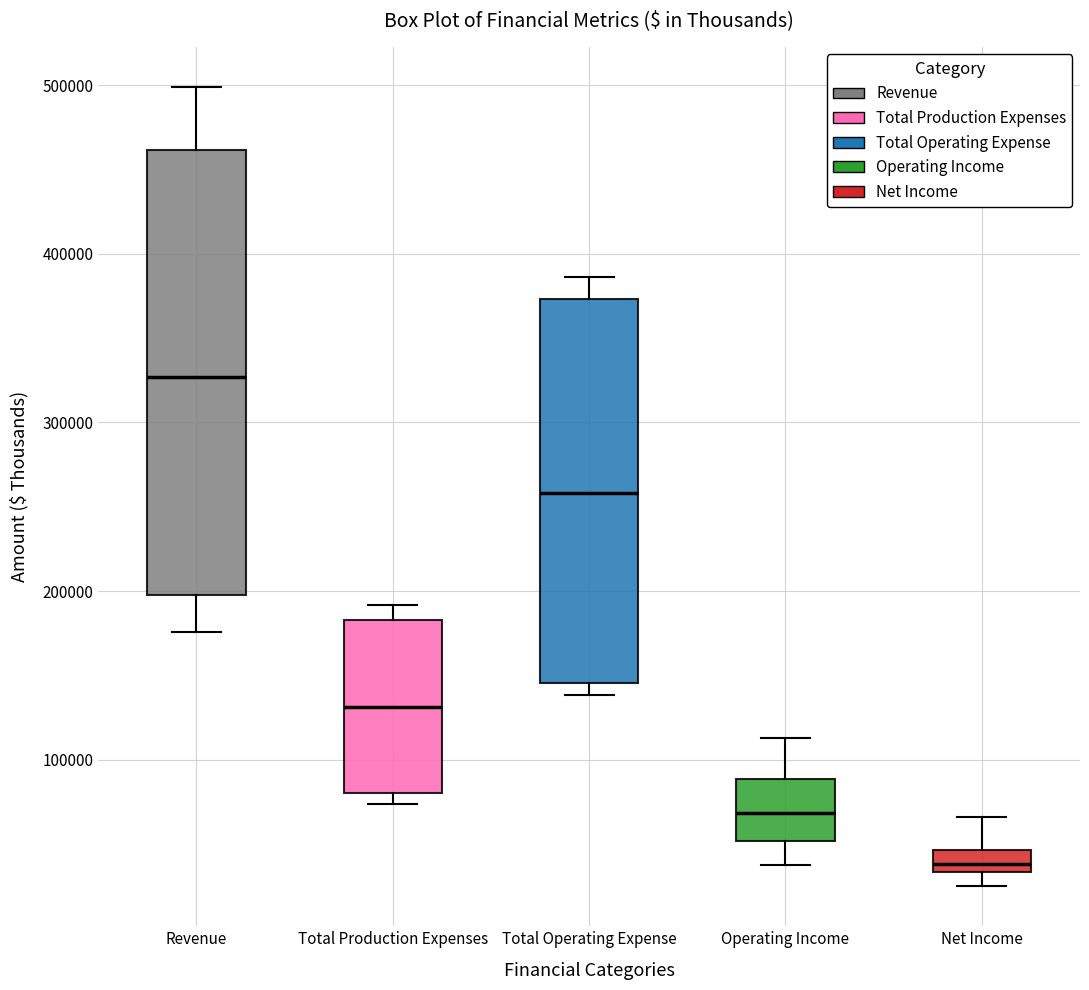

Which box is the tallest, from its lower edge to its upper edge?

Revenue